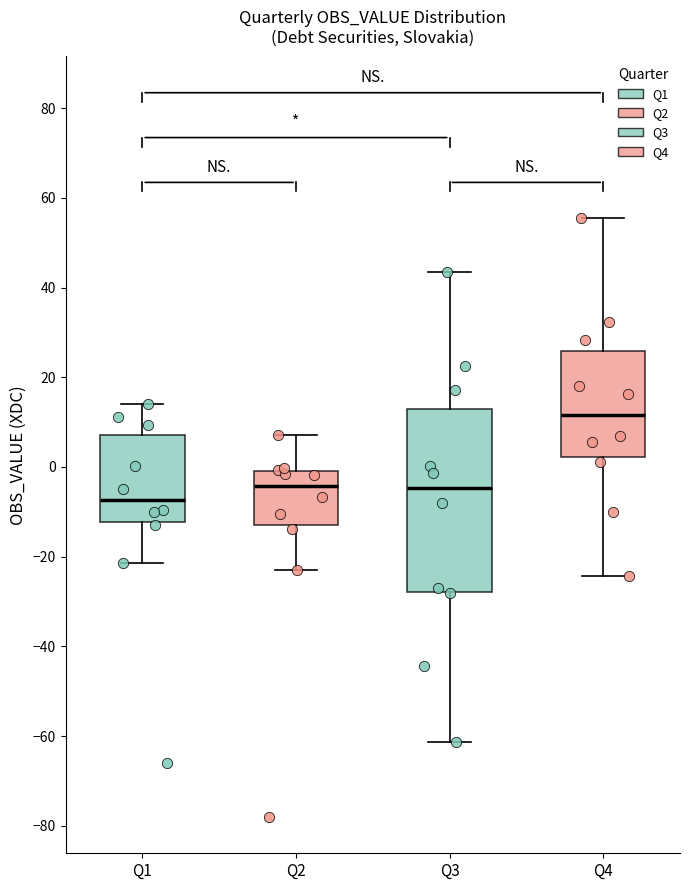

Where does the upper whisker of the box for Q3 end on the y-axis? The values are not printed on the chart, so give them approximately, as read against the axis.

44